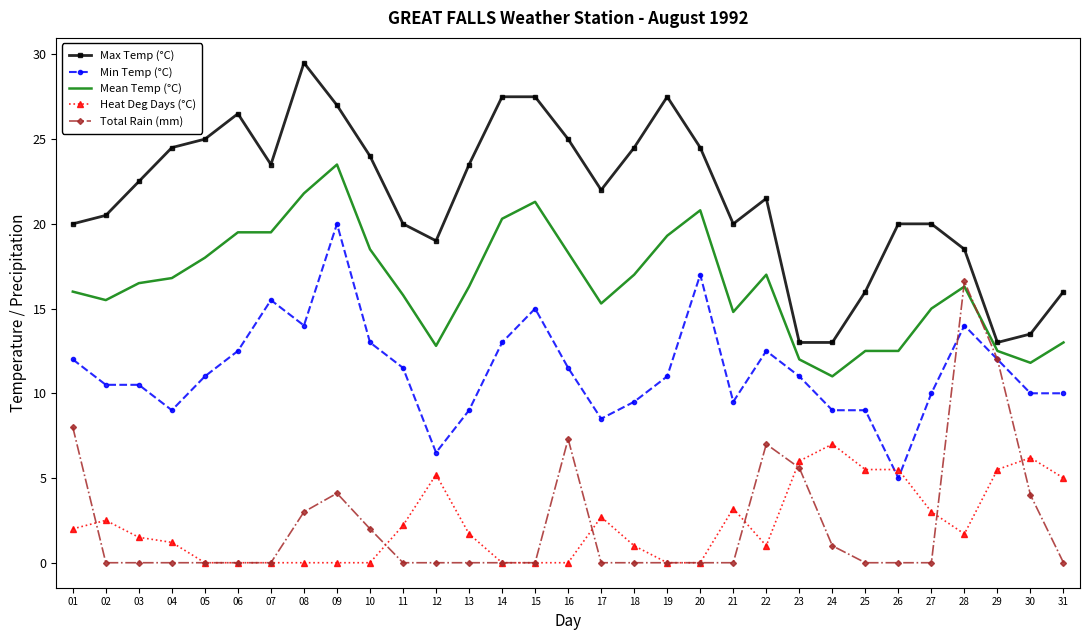

What is the sum of the Total Rain (mm) values at 01 and 27?

8.0